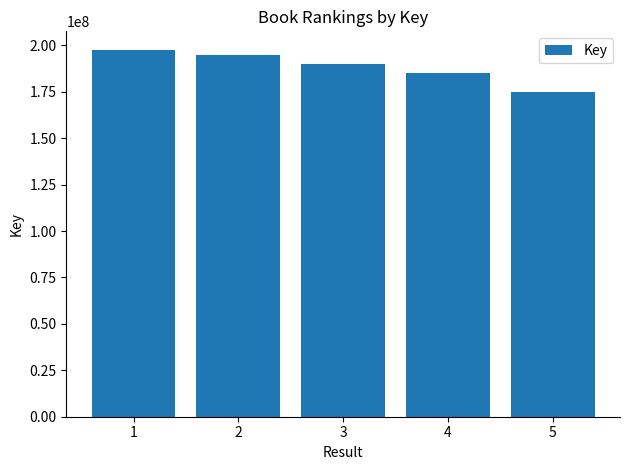

What is the average value?

188468181